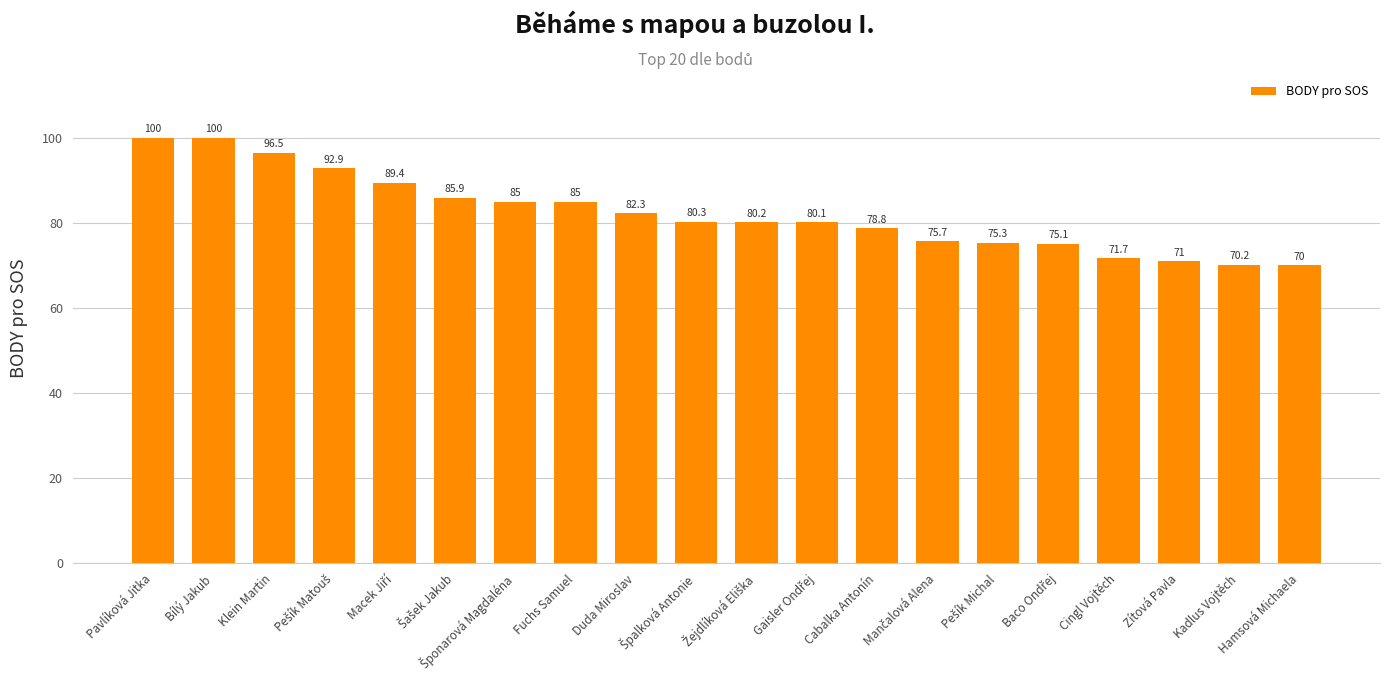

What is the average value?

82.3